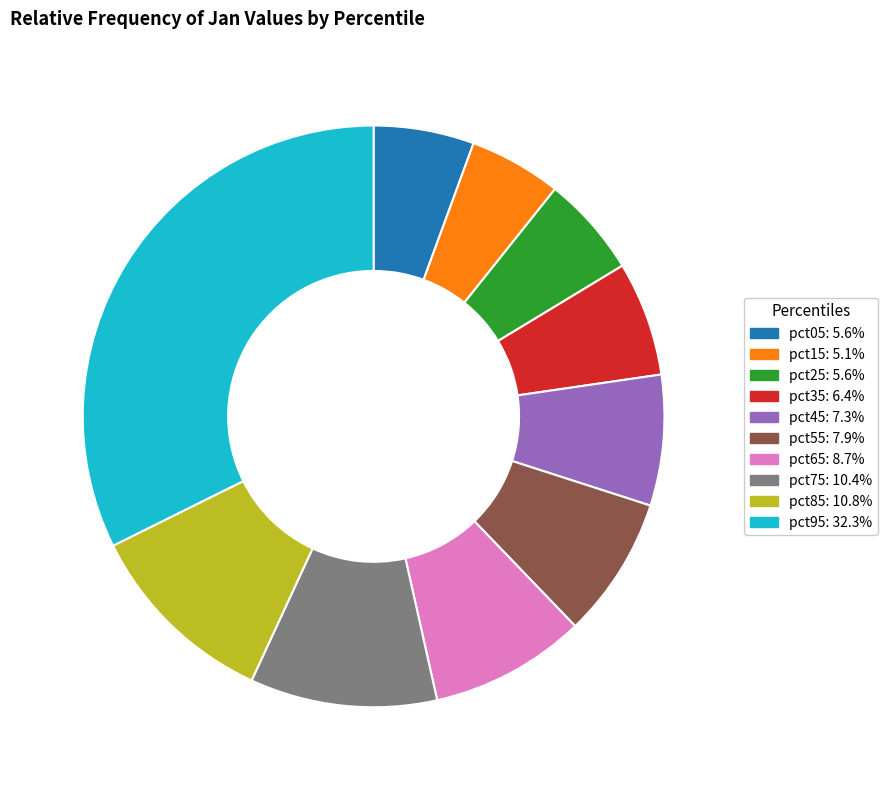

Is it true that pct15 is 5% of the pie?

True